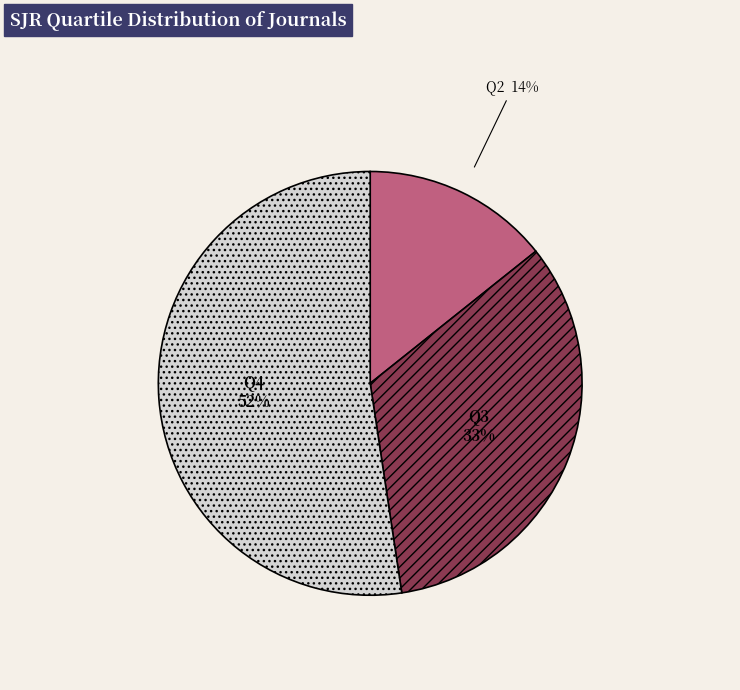

To the nearest percent, what percentage of the pie is Q2?

14%